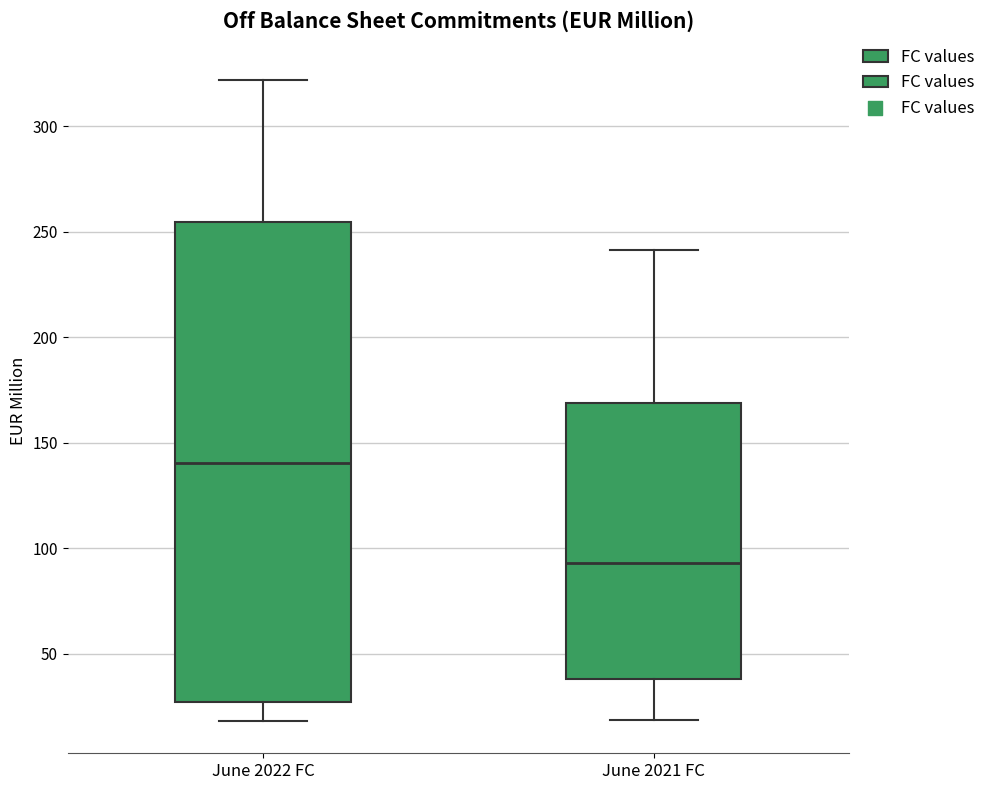

Reading left to right, transcribe this box plot: for each box, give where its median line is, the range the box spans, and where its two whiskers end, as read against the y-axis. The values are not printed on the chart, so give them approximately, as read against the axis.

June 2022 FC: median 140, box 25 to 255, whiskers 20 to 320
June 2021 FC: median 95, box 40 to 170, whiskers 20 to 240